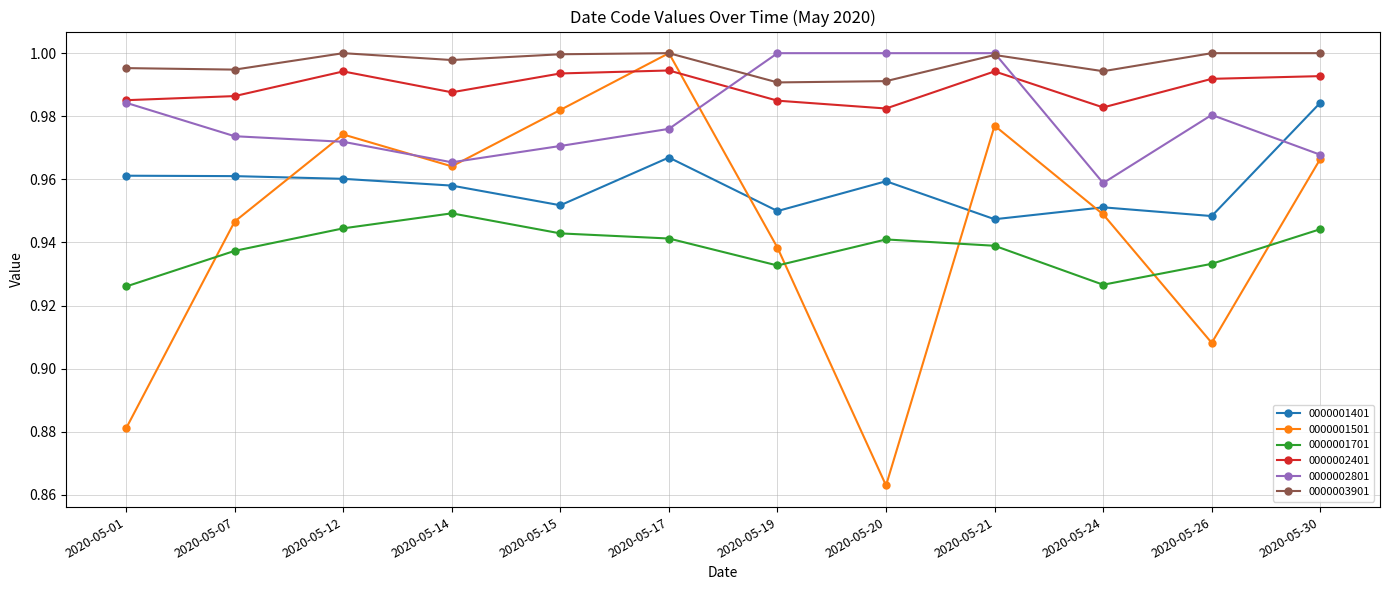

True or false: 0000001701 and 0000001401 intersect in this chart.

False